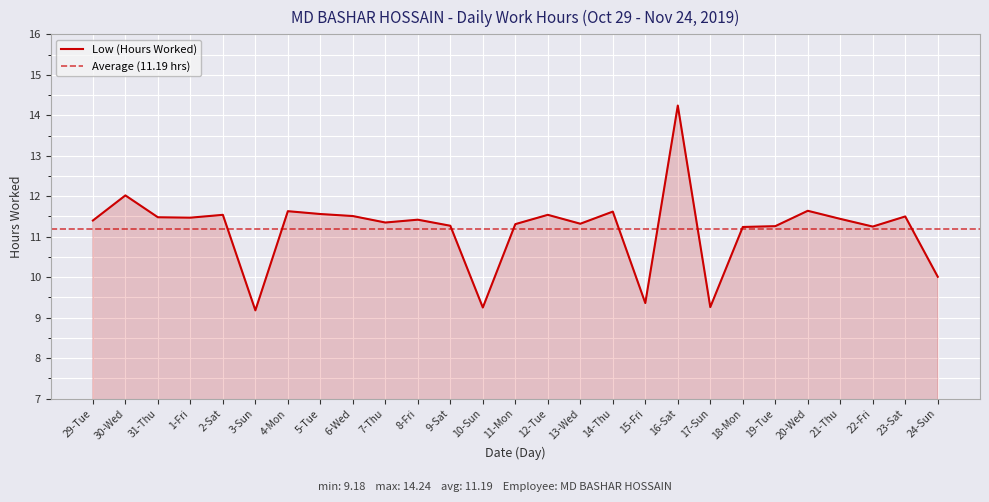

What is the difference between the values at 24-Sun and 29-Tue?

1.4